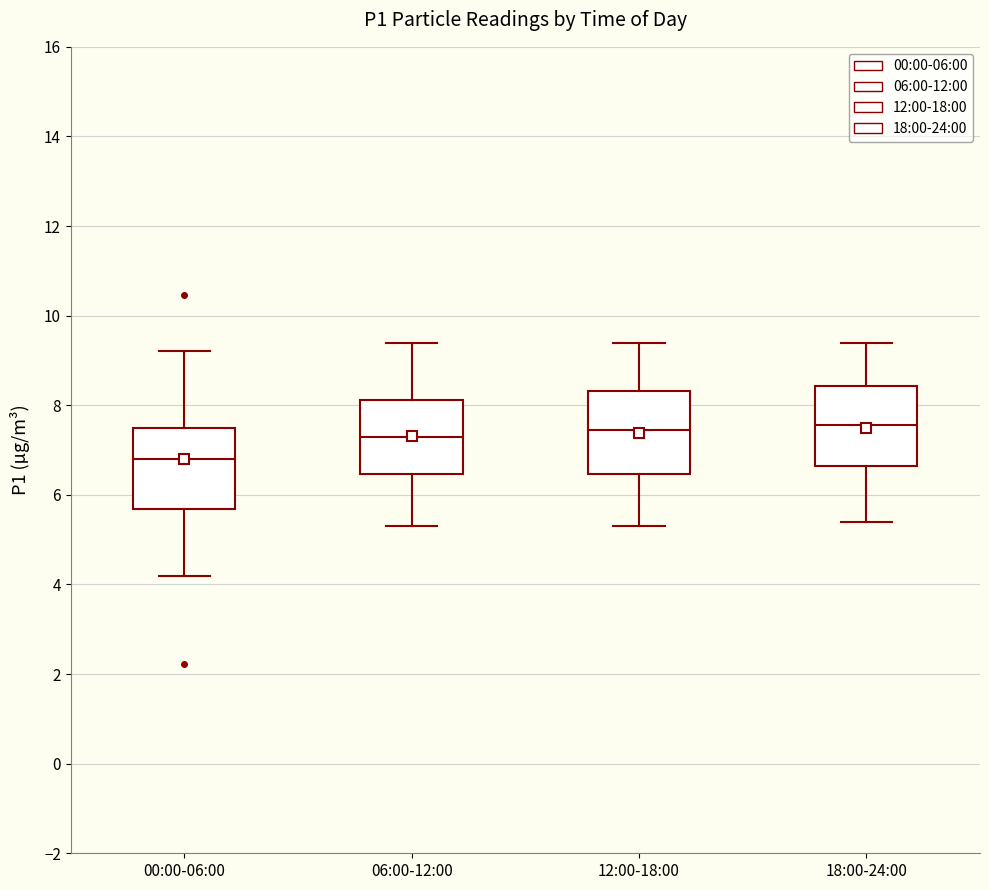

Reading left to right, transcribe this box plot: for each box, give where its median line is, the range the box spans, and where its two whiskers end, as read against the y-axis. The values are not printed on the chart, so give them approximately, as read against the axis.

00:00-06:00: median 6.8, box 5.6 to 7.4, whiskers 4.2 to 9.2
06:00-12:00: median 7.4, box 6.4 to 8.2, whiskers 5.4 to 9.4
12:00-18:00: median 7.4, box 6.4 to 8.4, whiskers 5.4 to 9.4
18:00-24:00: median 7.6, box 6.6 to 8.4, whiskers 5.4 to 9.4